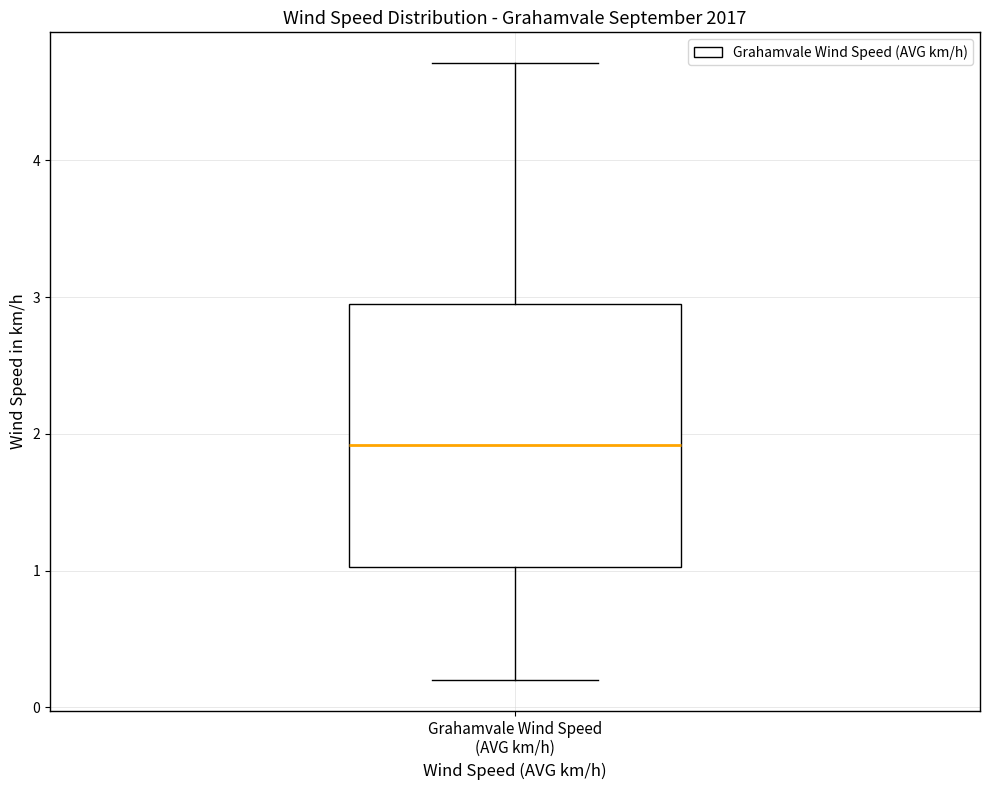

Transcribe this box plot: give where the median line is, the range the box spans, and where the two whiskers end, as read against the y-axis. The values are not printed on the chart, so give them approximately, as read against the axis.

median 1.9, box 1.0 to 2.9, whiskers 0.2 to 4.7